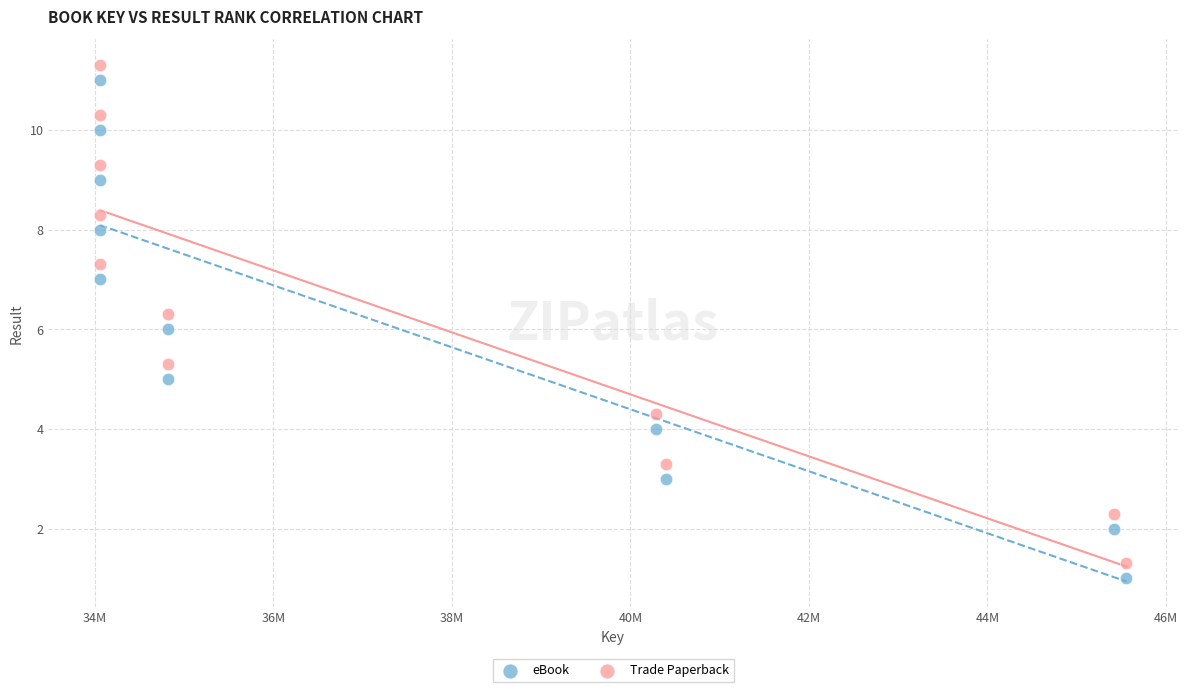

What is the X range (max minus min) for the scatter plot?

11502693.0